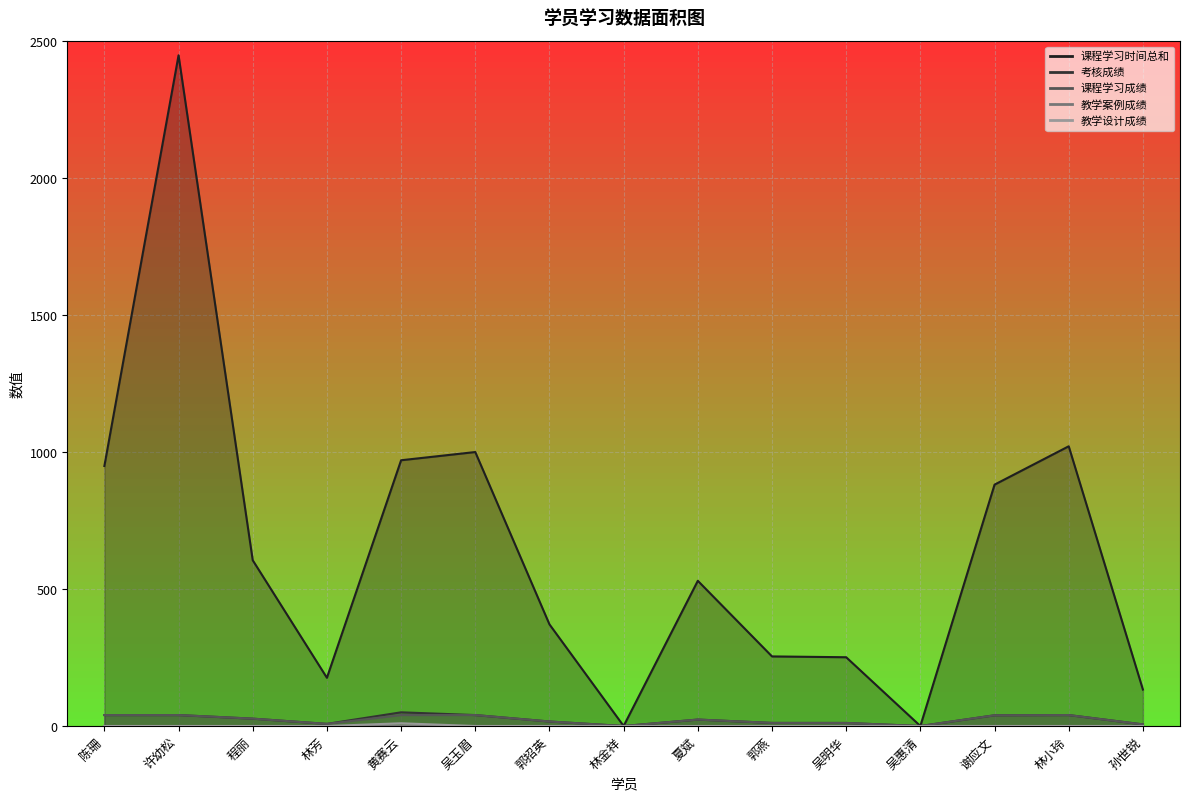

What position from the left is 程丽?

3